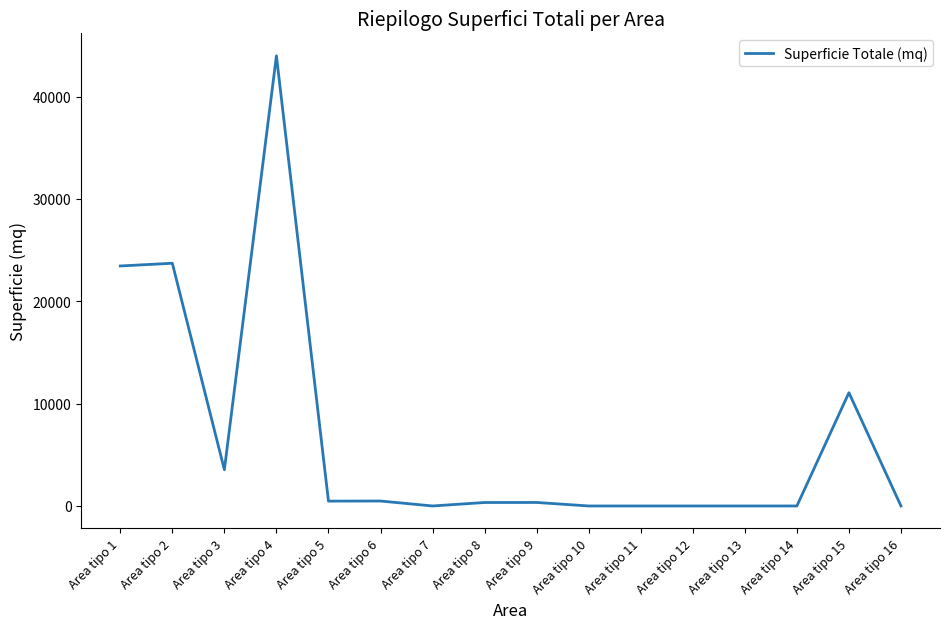

Which category has the highest value across all series?

Area tipo 4